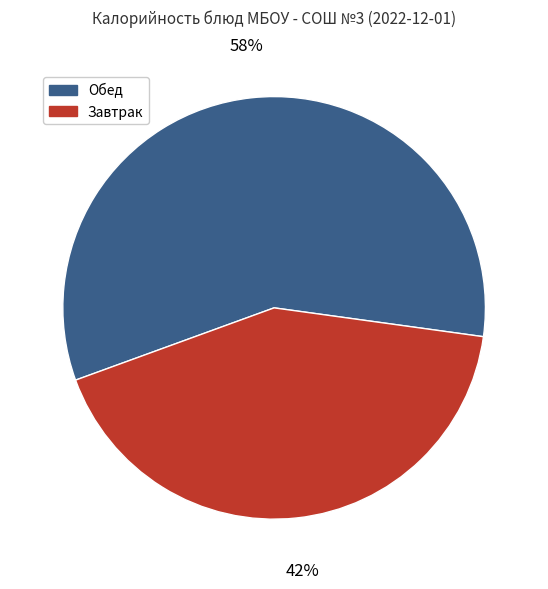

How many slices are in this pie chart?

2